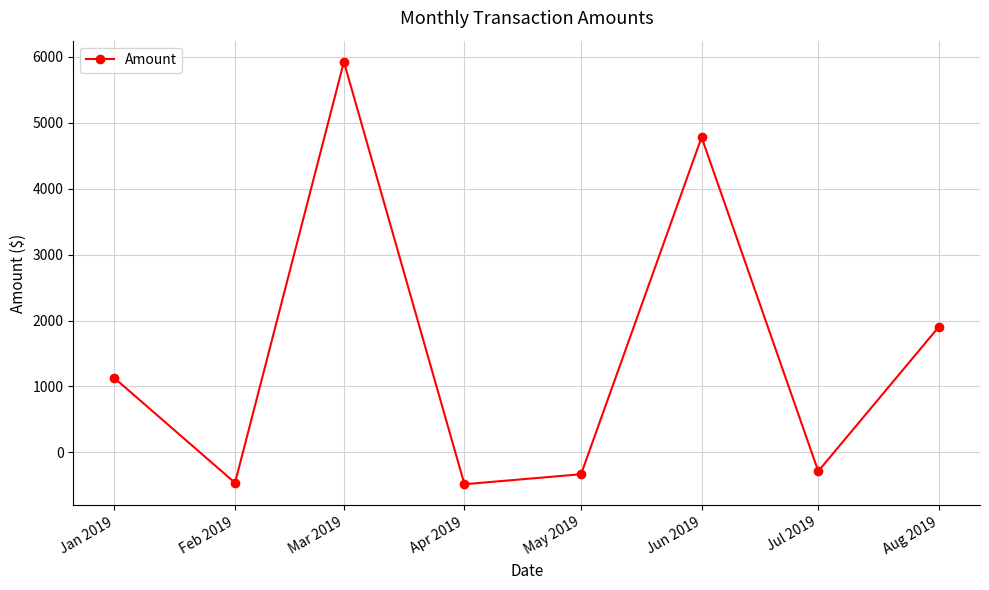

What is the change in value from Apr 2019 to Aug 2019?

+2386.4